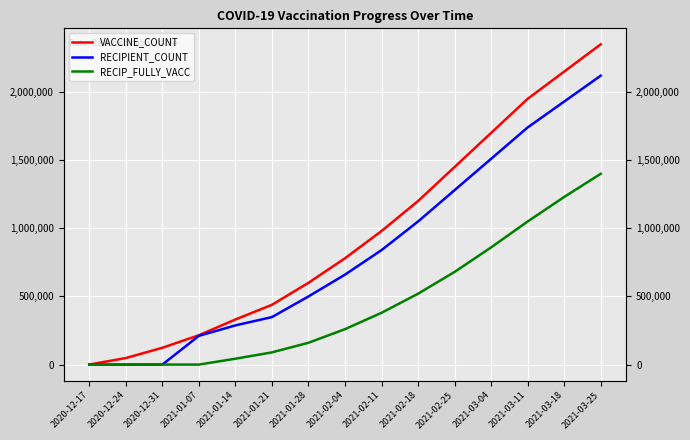

What is the difference between the second highest and minimum values in the RECIP_FULLY_VACC series?

1230000